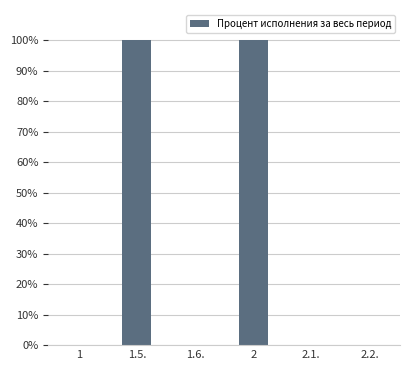

The value at 2.1. is 0. True or false?

True